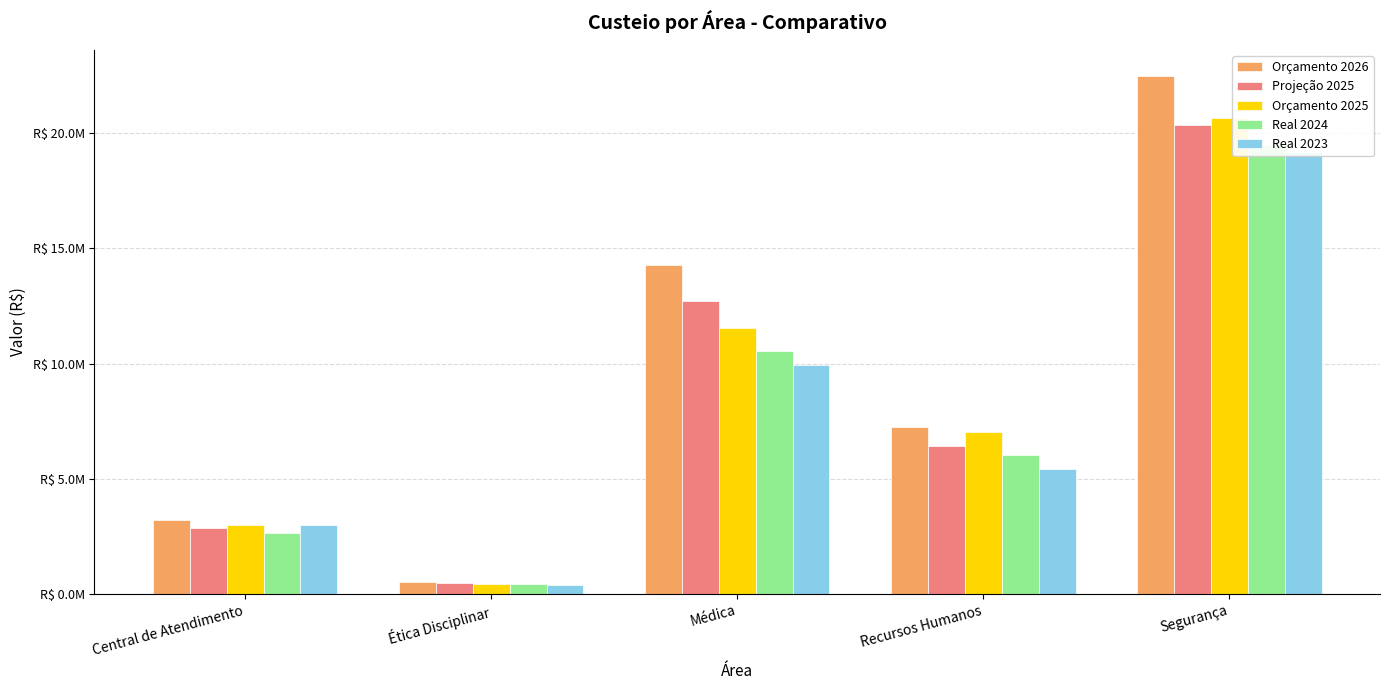

What is the difference between the maximum and second lowest values in the Orçamento 2026 series?

19254188.5